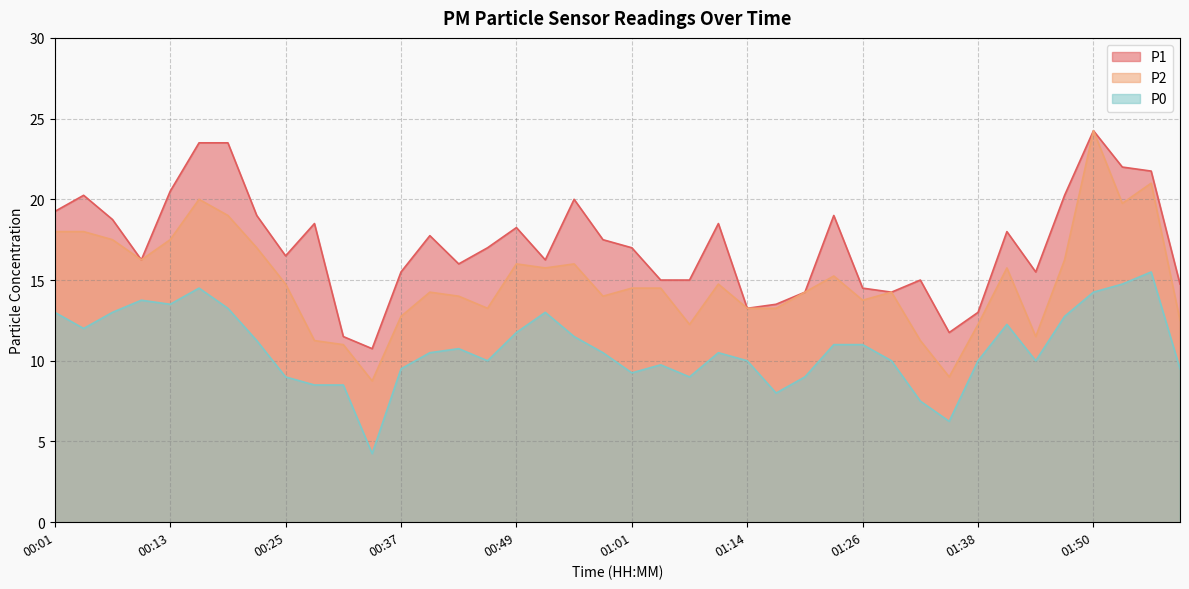

Rank the series at 01:26 from highest to lowest value.

P1, P2, P0